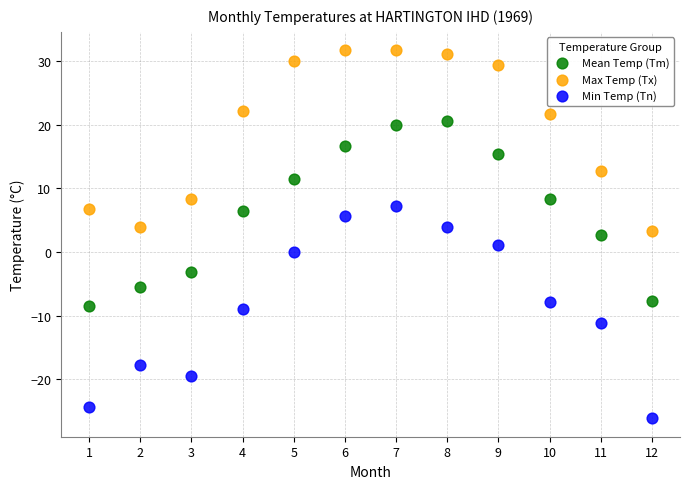

Which series contains the lowest Y value?

Min Temp (Tn)